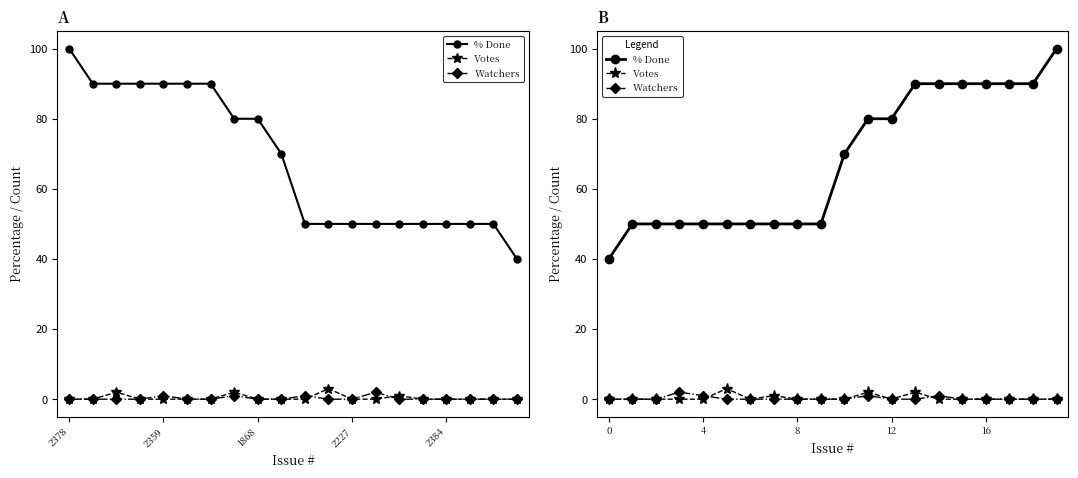

What is the difference between the second highest and second lowest values in the Votes series?

2